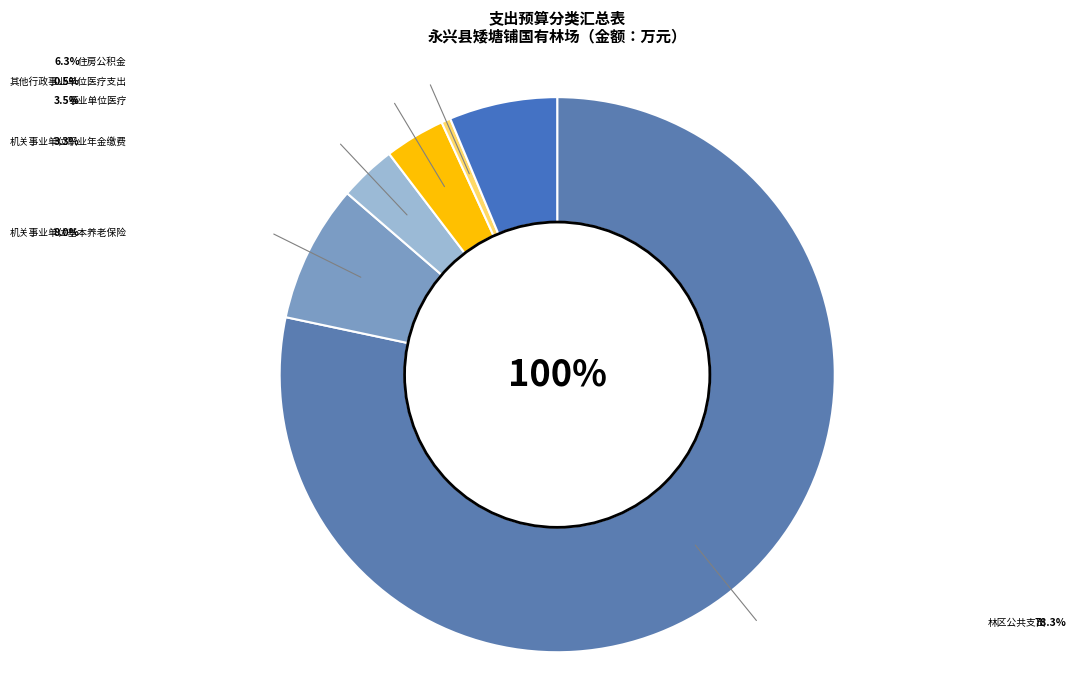

Combined, what portion of the pie is 事业单位医疗 and 机关事业单位基本养老保险缴费支出?

11.5%